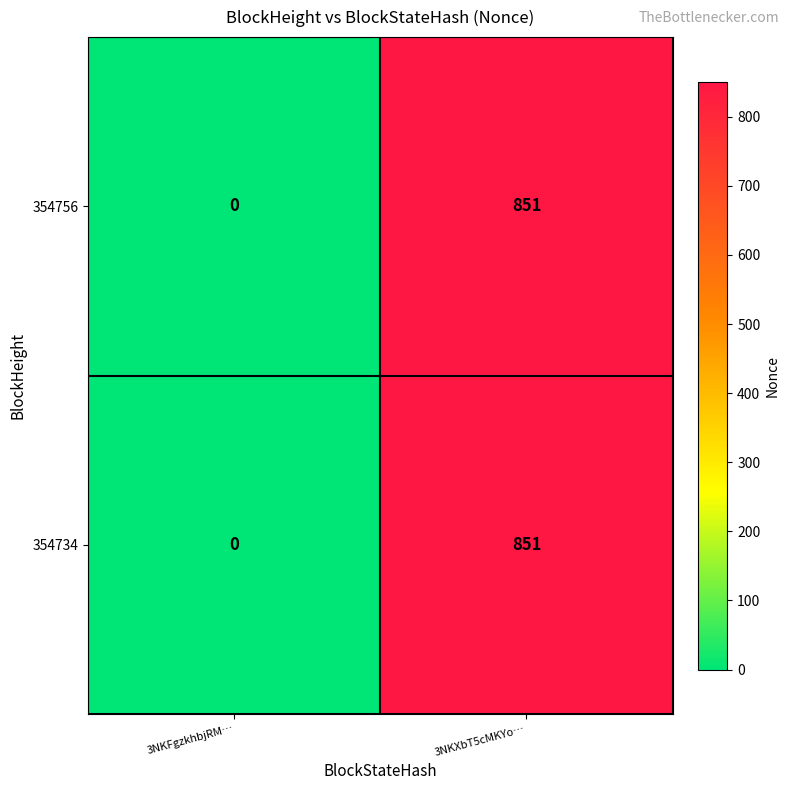

What is the approximate value of 354756 at 3NKXbT5cMKYo…, to the nearest 100?

900